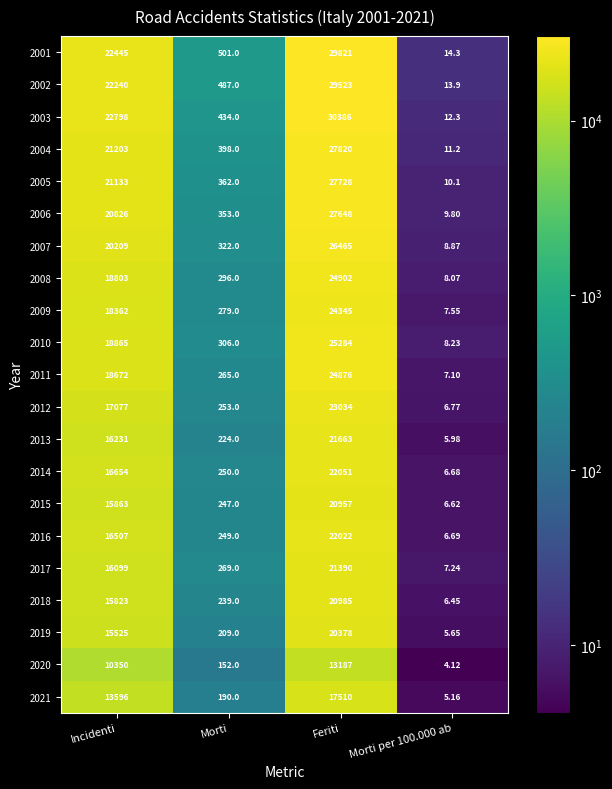

Is the value of 2021 at Morti per 100.000 ab greater than the value of 2001 at Incidenti?

No